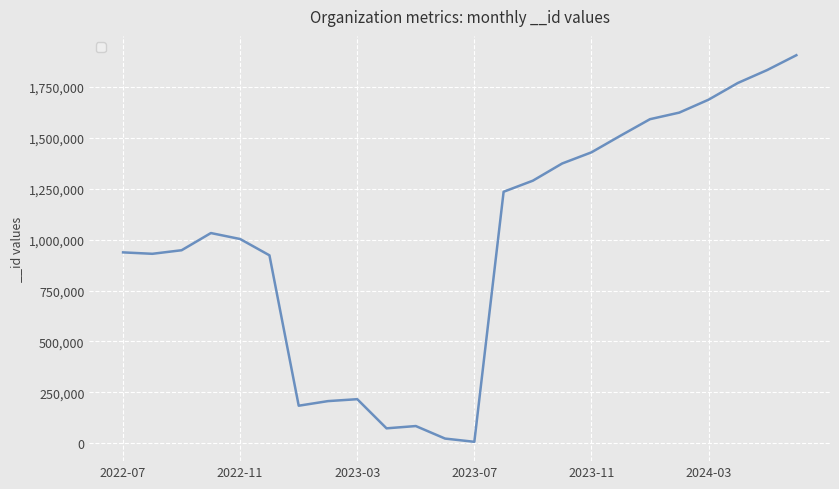

What is the maximum value shown in the chart?

1903952